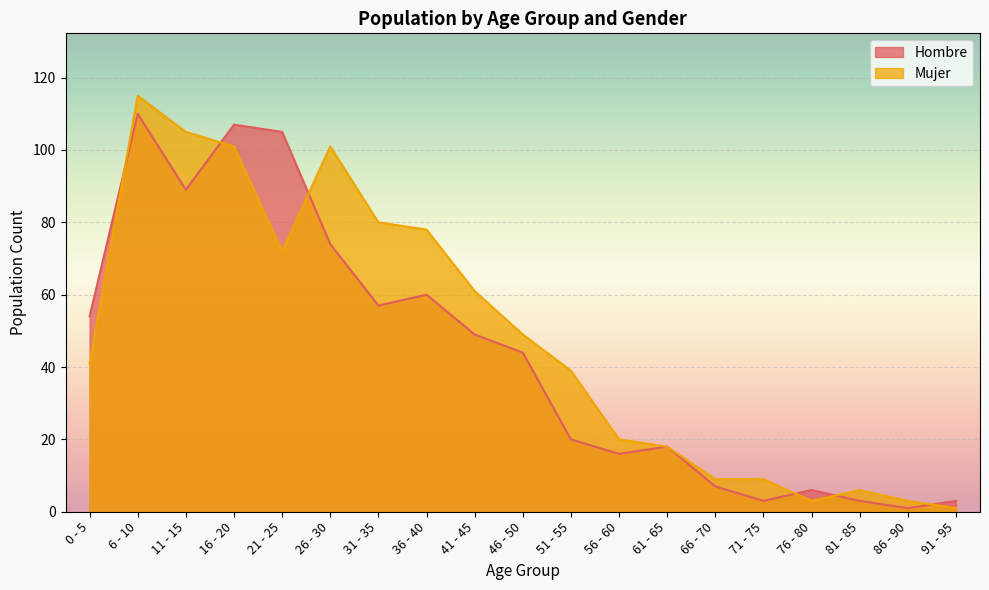

Reading left to right, what are all the values shown in this chart?

Hombre: 54	110	89	107	105	74	57	60	49	44	20	16	18	7	3	6	3	1	3
Mujer: 41	115	105	101	72	101	80	78	61	49	39	20	18	9	9	3	6	3	1